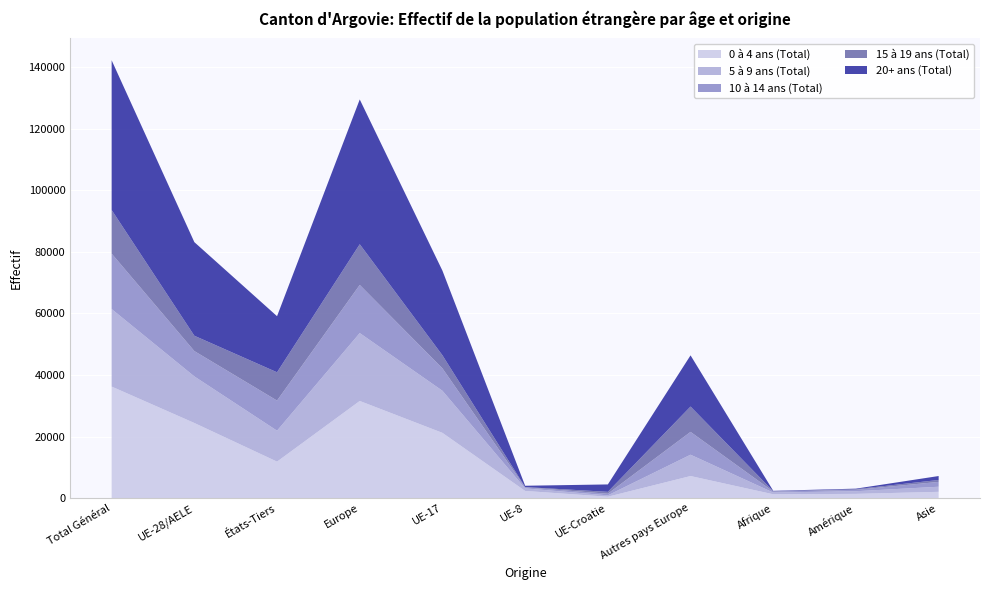

Reading right to left, list all the values displayed in this chart.

0 à 4 ans (Total): 2021	1356	1225	7154	433	2312	21185	31550	11835	24396	36231
5 à 9 ans (Total): 1656	865	571	6931	444	830	13680	22069	10055	15138	25193
10 à 14 ans (Total): 1569	450	320	7413	524	341	7269	15640	9784	8227	18011
15 à 19 ans (Total): 634	203	112	8240	614	87	4256	13227	9196	4987	14183
20+ ans (Total): 1276	183	118	16633	2411	425	27498	47054	18229	30421	48650